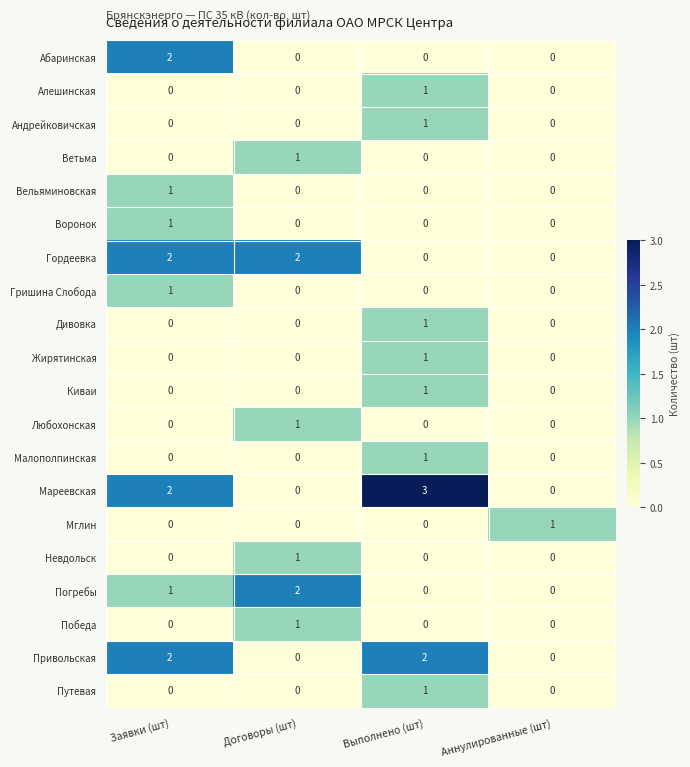

What is the total value across all series at Заявки (шт)?

12